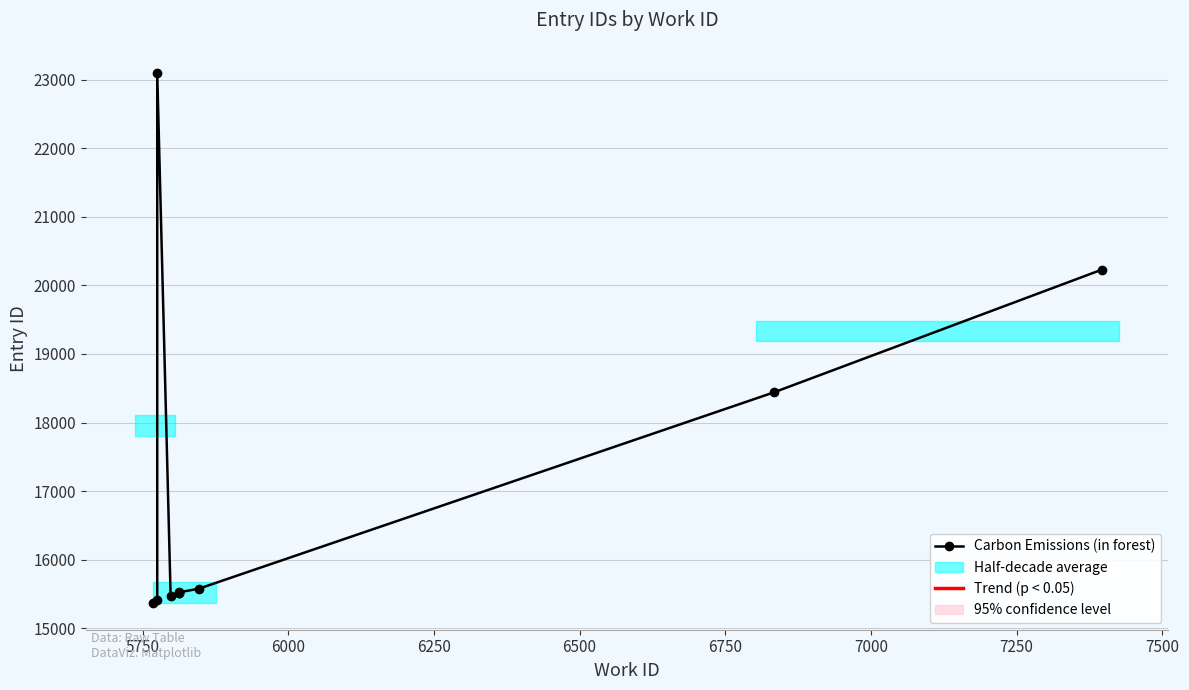

Reading left to right, what are all the values shown in this chart?

15364	15408	23093	15466	15515	15516	15524	15575	18438	20228